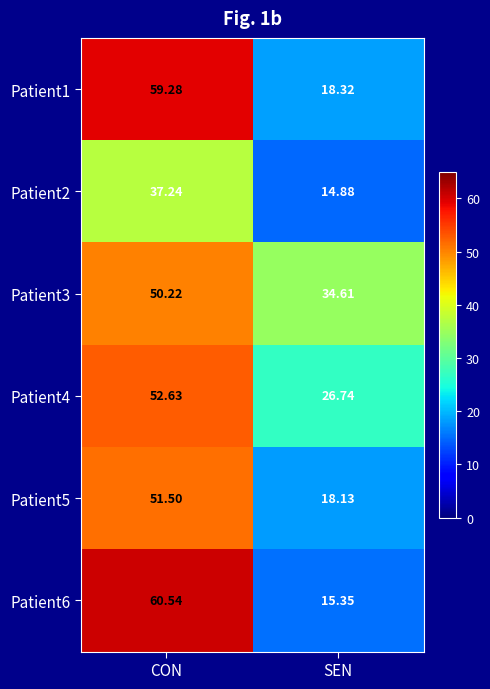

Where does the Patient3 series first go above 50?

CON